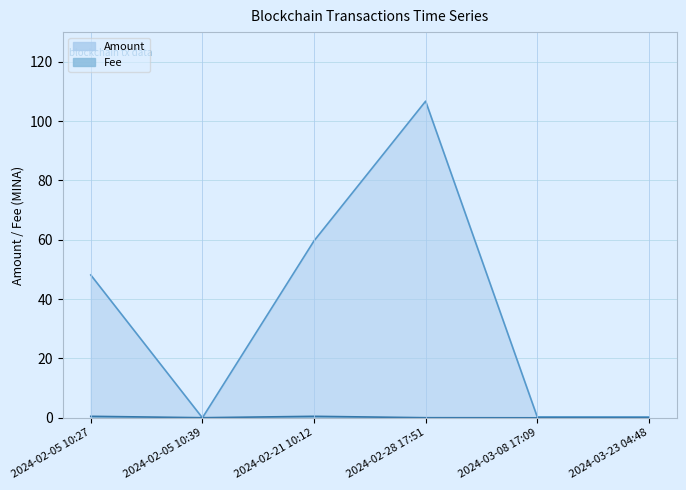

The value of Amount at 2024-03-08 17:09 is 0.5. True or false?

False